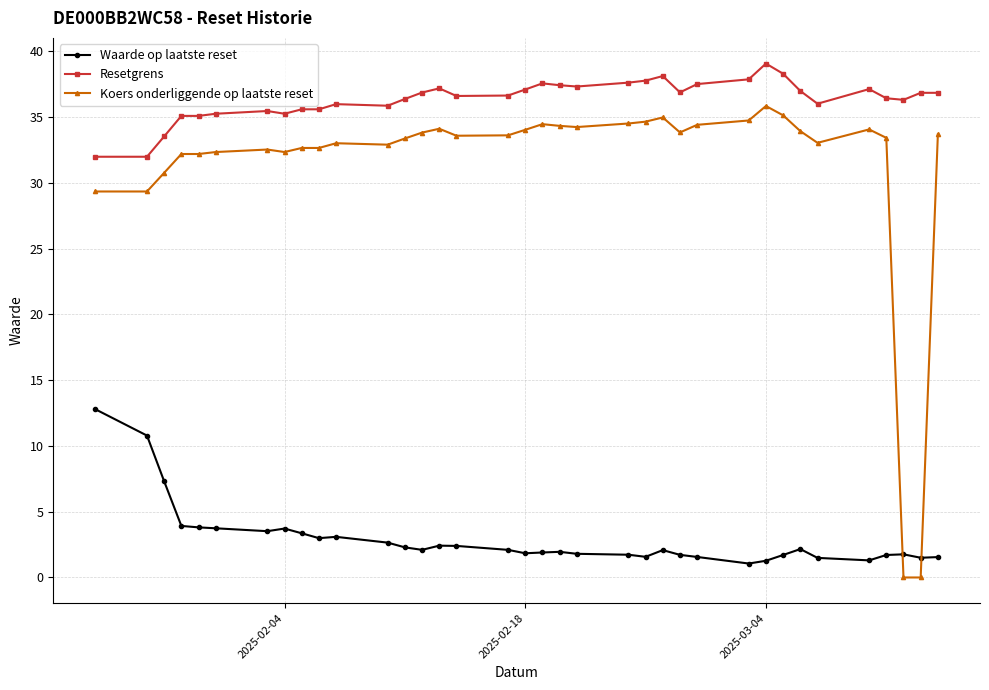

What is the average value of the Waarde op laatste reset series?

2.9